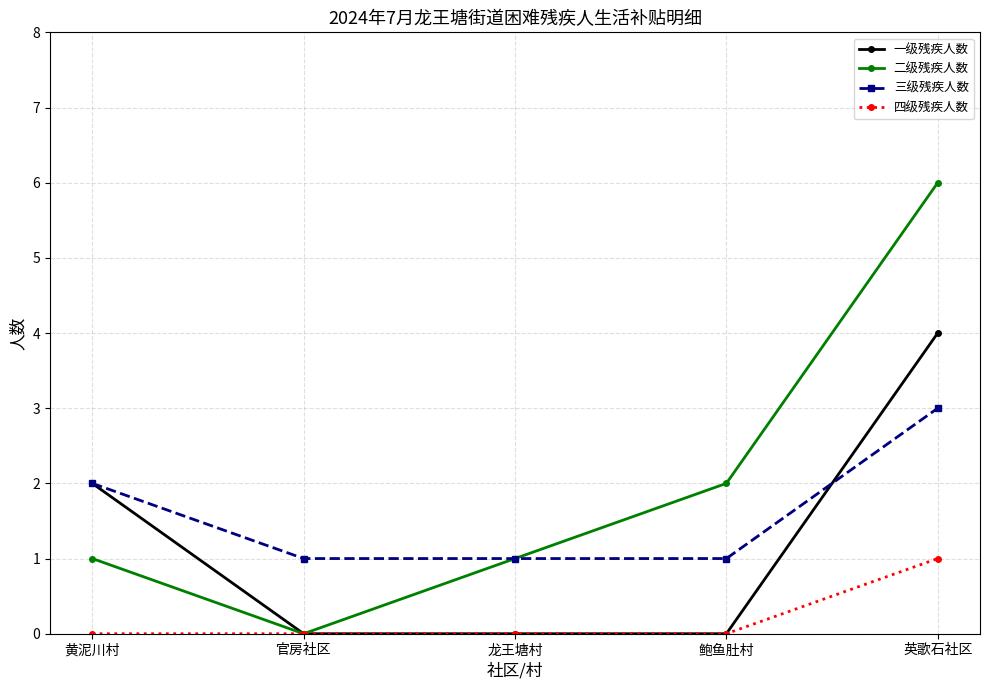

How many lines are shown in the chart?

4